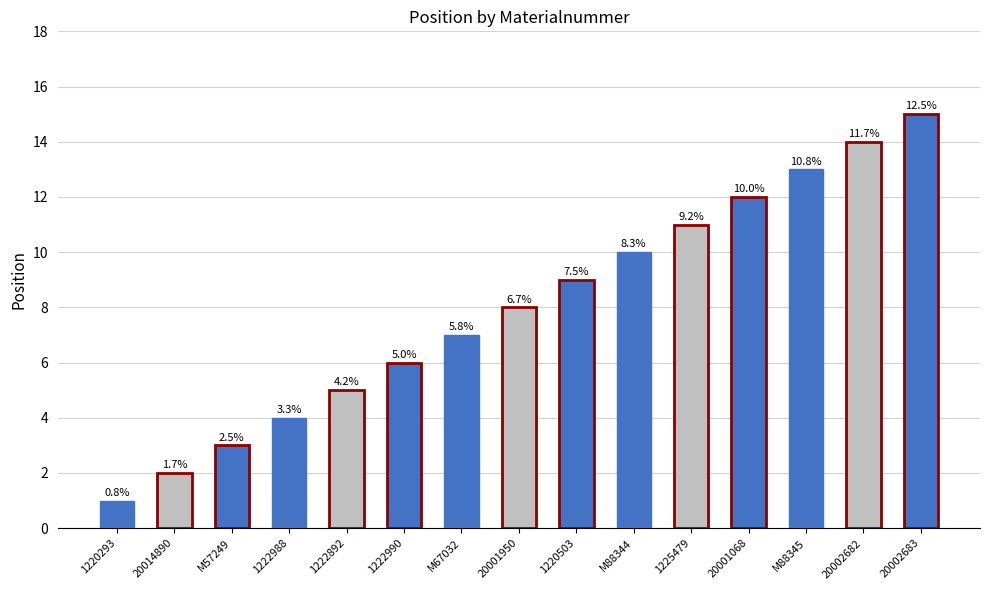

List the labels in order of value, largest first.

20002683, 20002682, M88345, 20001068, 1225479, M88344, 1220503, 20001950, M67032, 1222990, 1222892, 1222988, M57249, 20014890, 1220293